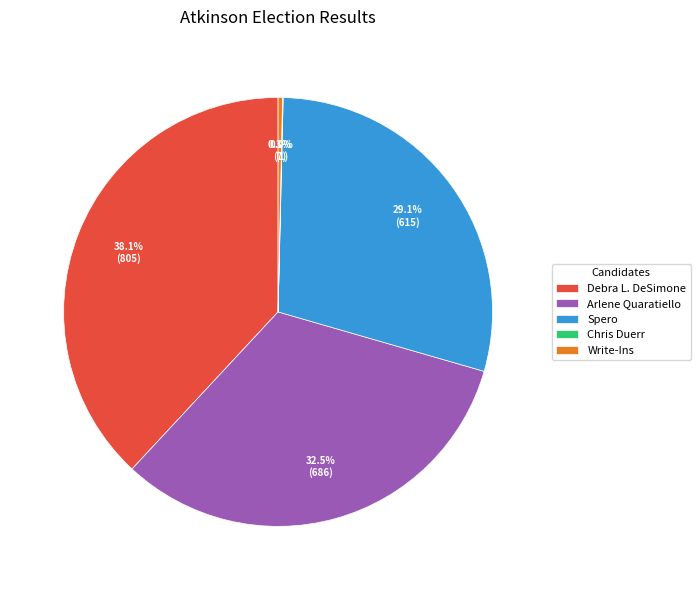

Is there any slice that represents more than half of the pie?

No